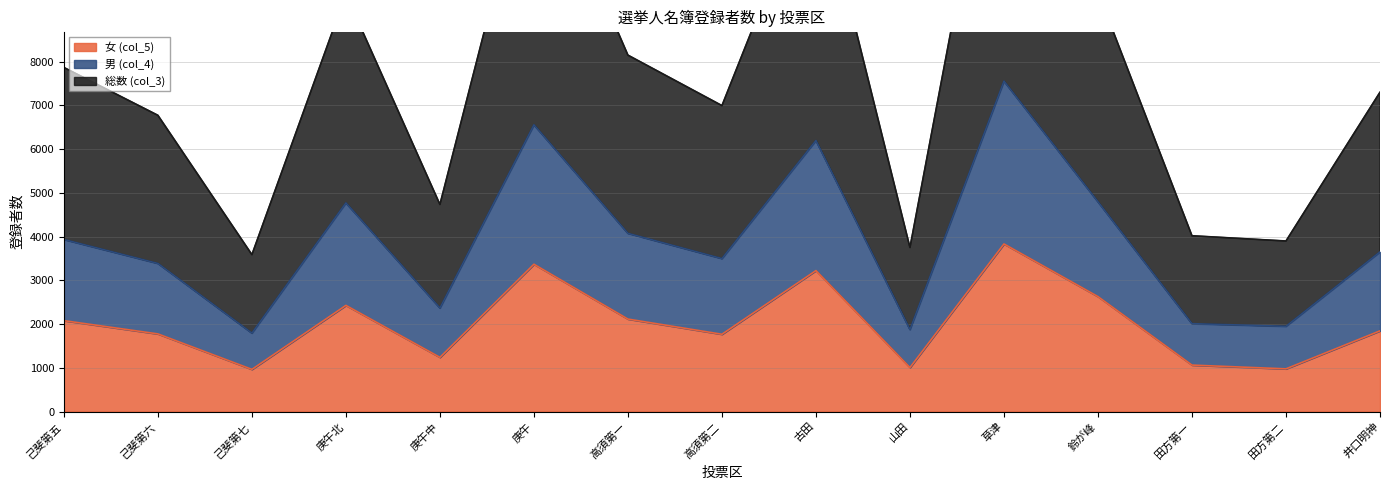

The 女 (col_5) series shows 1063 at 田方第一. True or false?

True